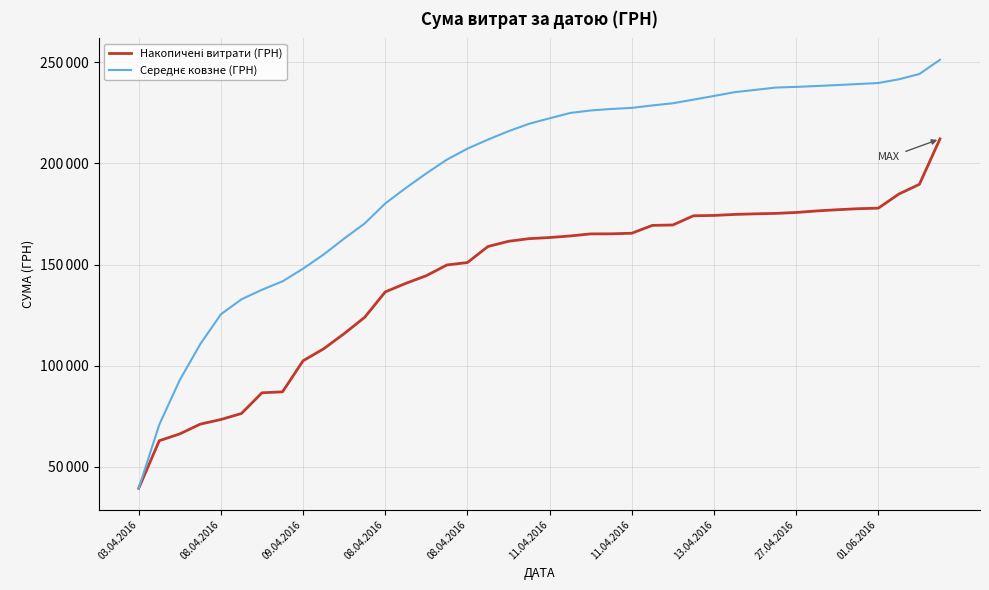

What is the maximum value shown in the chart?

251180.8